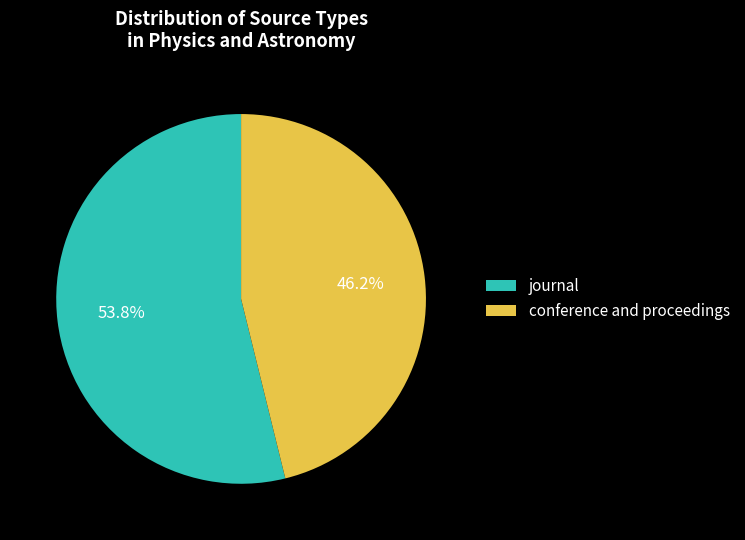

To the nearest percent, what is the combined percentage of conference and proceedings and journal?

100%